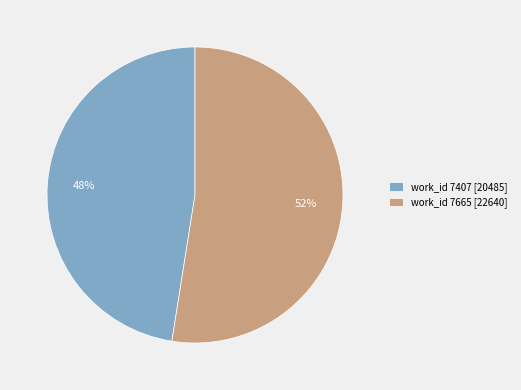

To the nearest percent, what is the average slice percentage?

50%